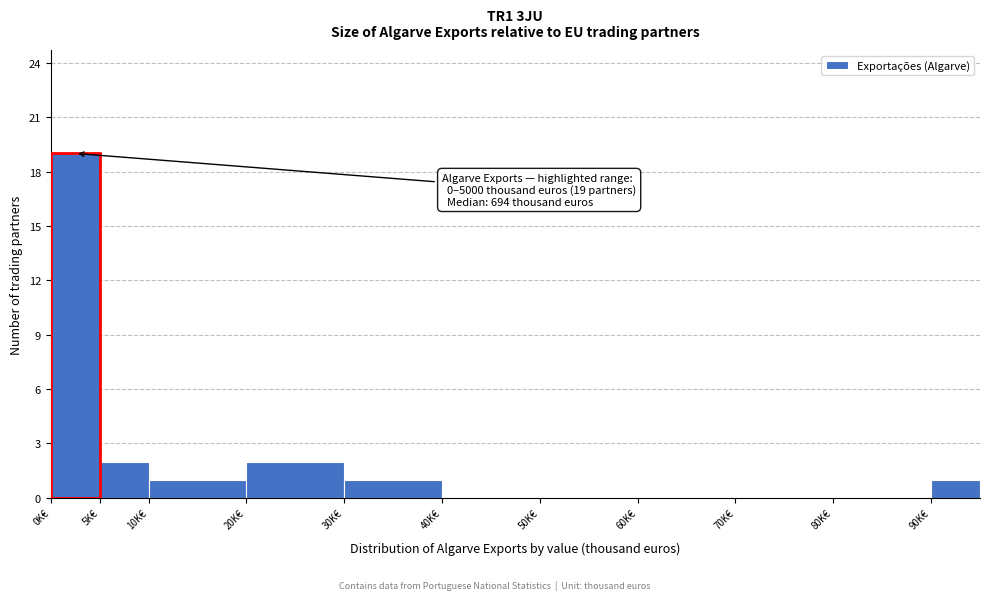

Reading right to left, extract all data points from this chart.

90K€=1	80K€=0	70K€=0	60K€=0	50K€=0	40K€=0	30K€=1	20K€=2	10K€=1	5K€=2	0K€=19